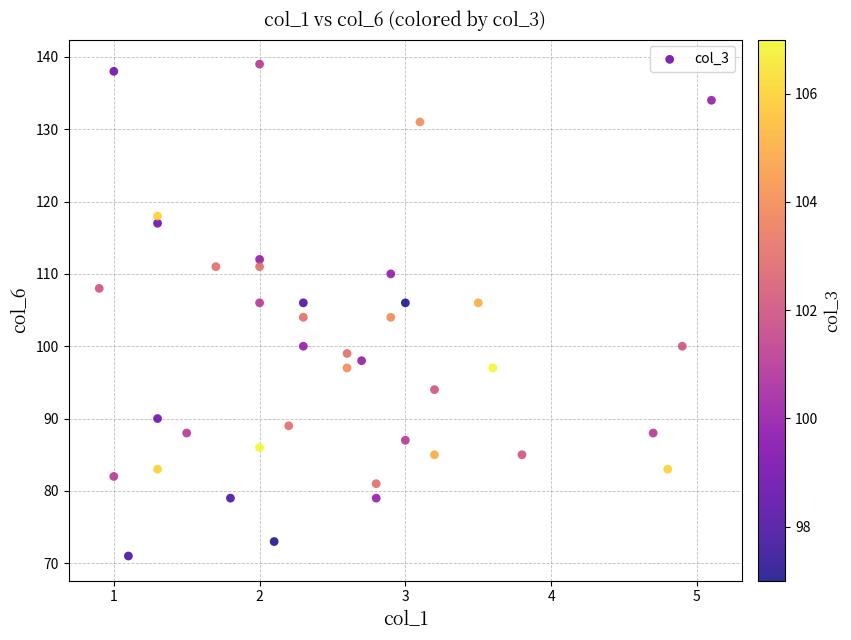

What is the range of Y values (max minus min)?

68